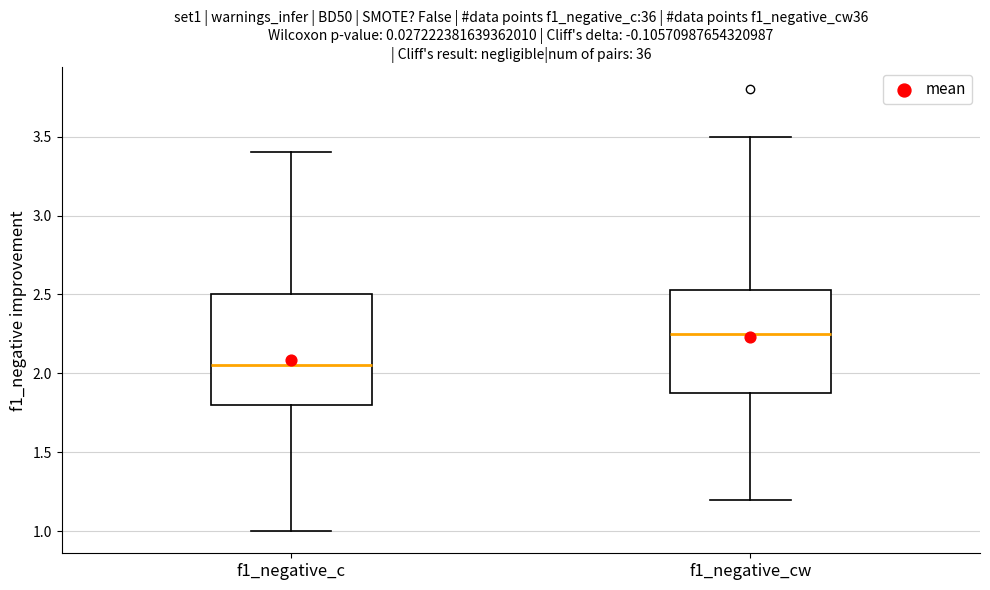

Reading left to right, transcribe this box plot: for each box, give where its median line is, the range the box spans, and where its two whiskers end, as read against the y-axis. The values are not printed on the chart, so give them approximately, as read against the axis.

f1_negative_c: median 2.05, box 1.80 to 2.50, whiskers 1.00 to 3.40
f1_negative_cw: median 2.25, box 1.90 to 2.55, whiskers 1.20 to 3.50